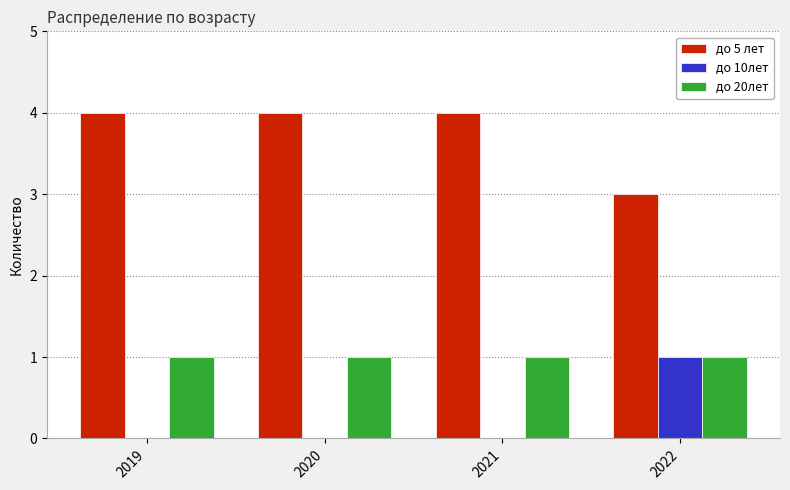

What is the sum of the до 5 лет values at 2019 and 2021?

8